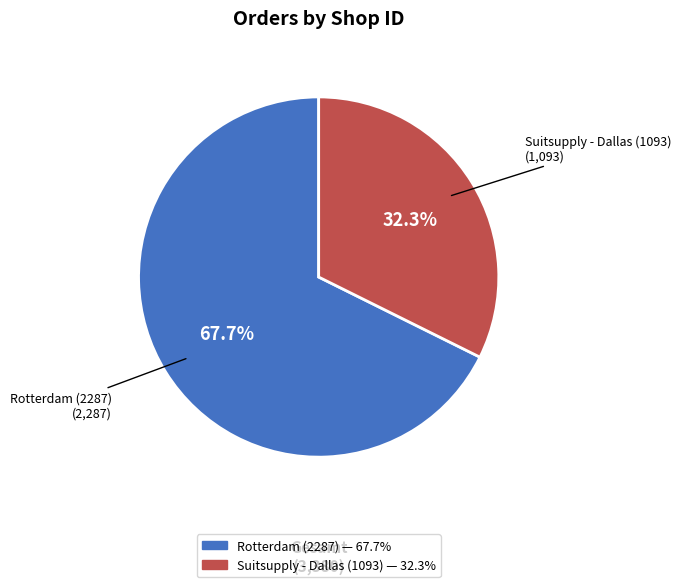

Rank the categories by value from highest to lowest.

Rotterdam (2287), Suitsupply - Dallas (1093)